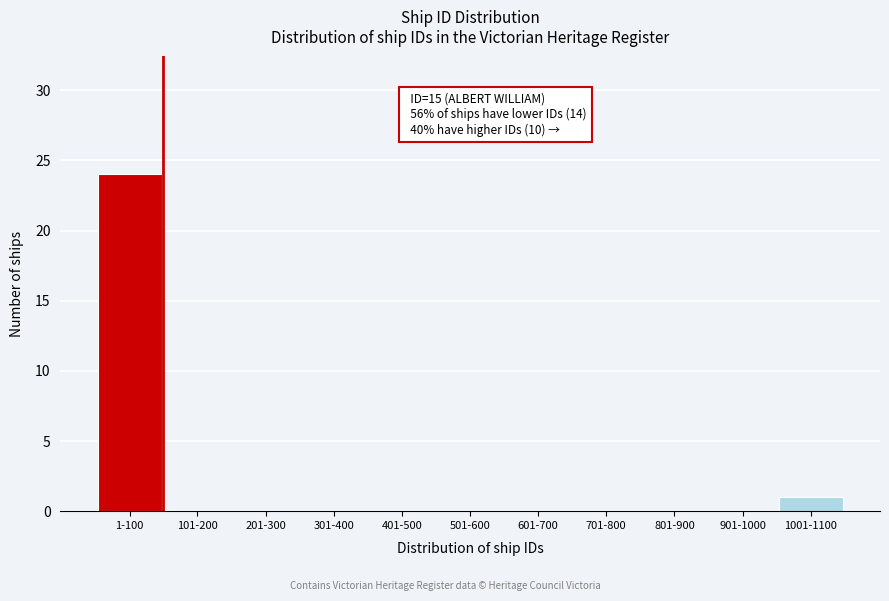

Reading left to right, what are all the values shown in this chart?

1-100=24	101-200=0	201-300=0	301-400=0	401-500=0	501-600=0	601-700=0	701-800=0	801-900=0	901-1000=0	1001-1100=1